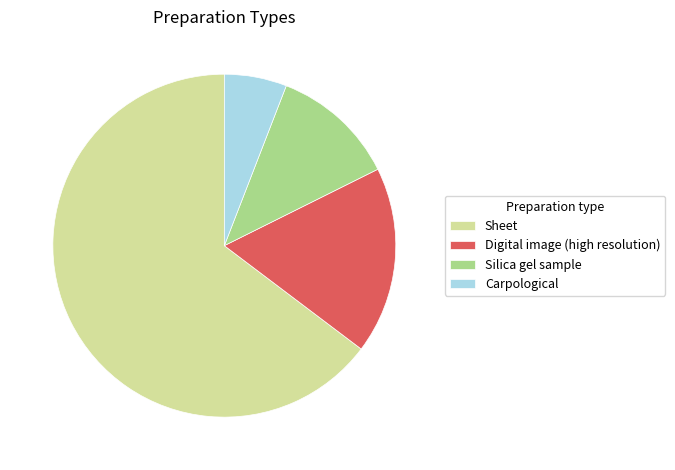

What is the largest slice in the pie chart?

Sheet